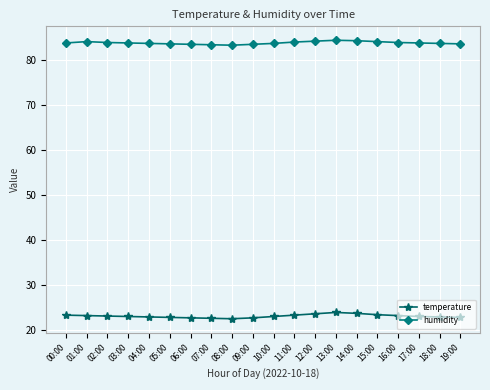

True or false: temperature has more than 0 interior local peaks.

True